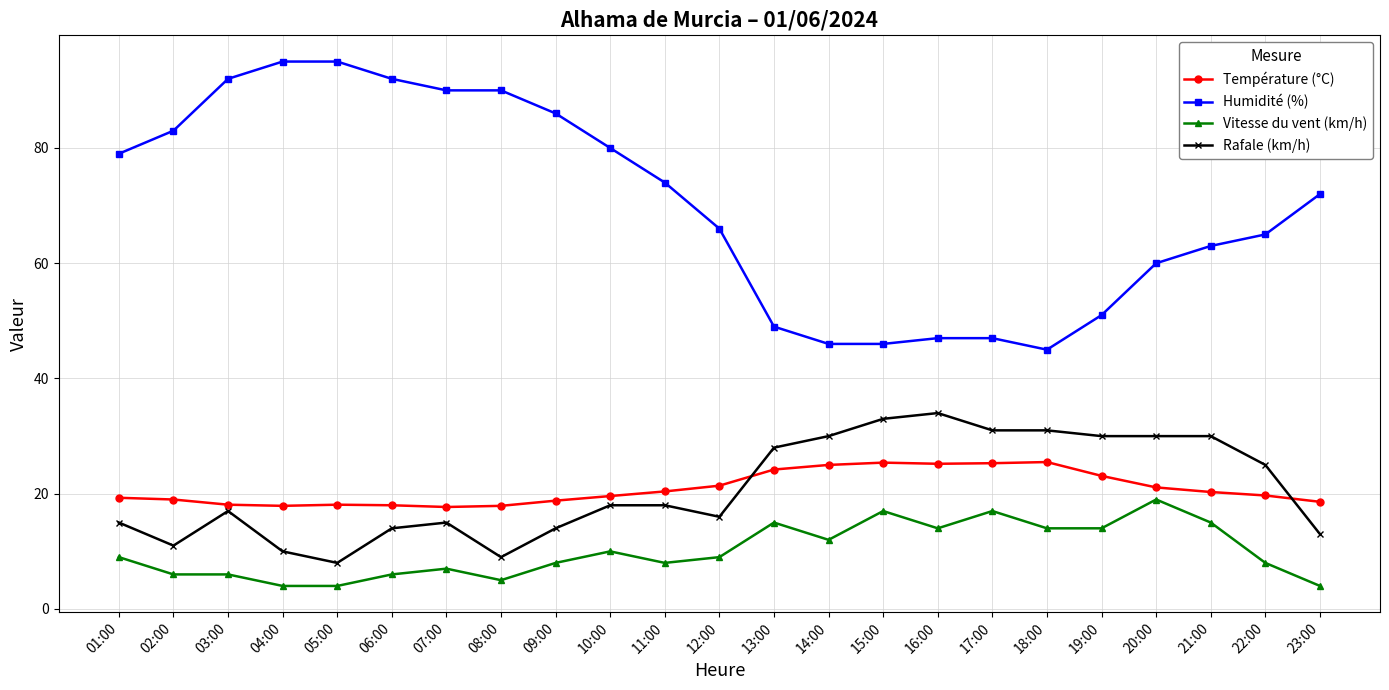

True or false: Humidité (%) and Température (°C) intersect in this chart.

False